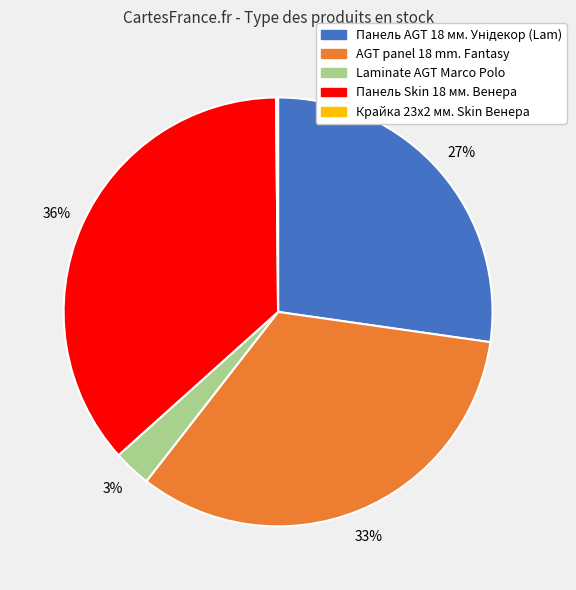

To the nearest percent, what percentage of the pie is Laminate AGT Marco Polo?

3%